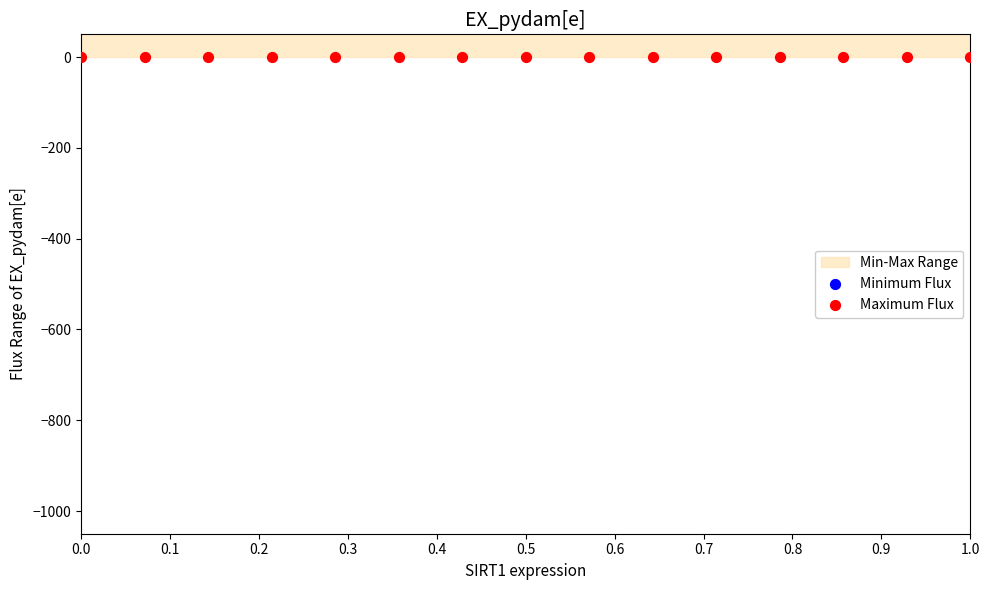

Which series has the largest total across all categories?

Minimum Flux